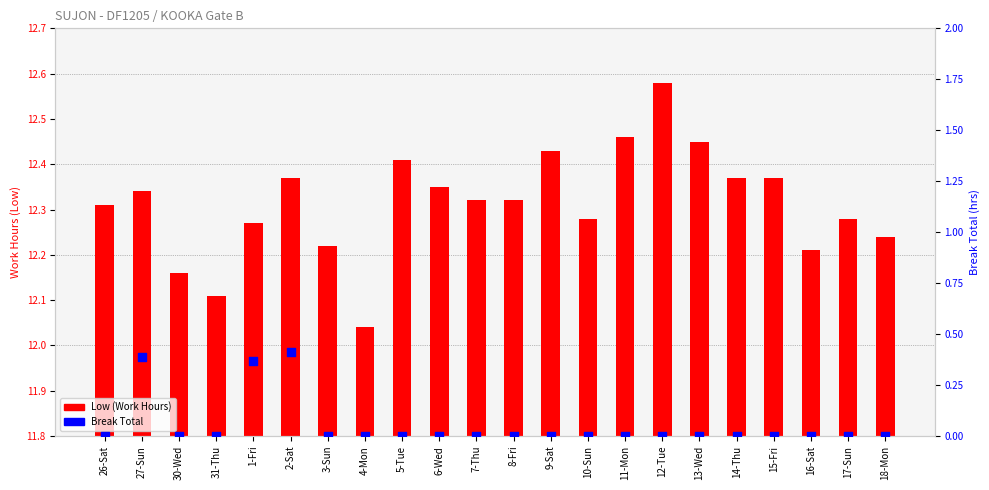

Which series has the largest total across all categories?

Low (Work Hours)